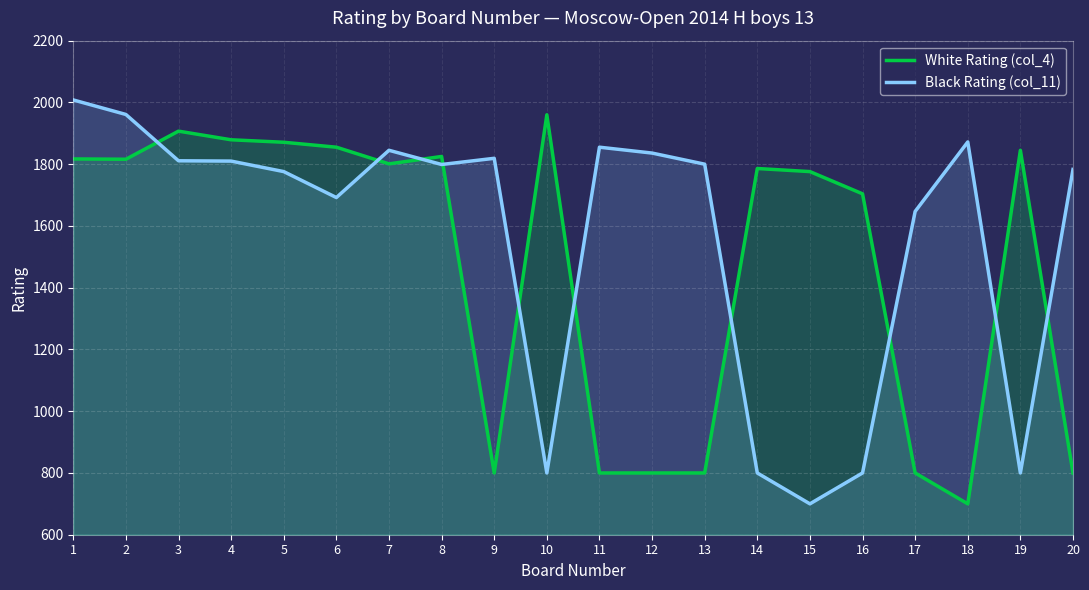

At how many categories does at least one series exceed 1197?

20